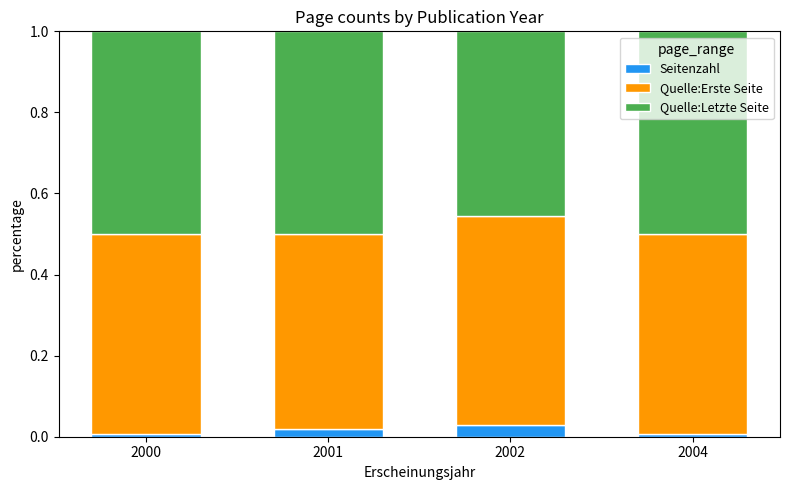

True or false: Seitenzahl has a value of 0.0 at 2002.

True